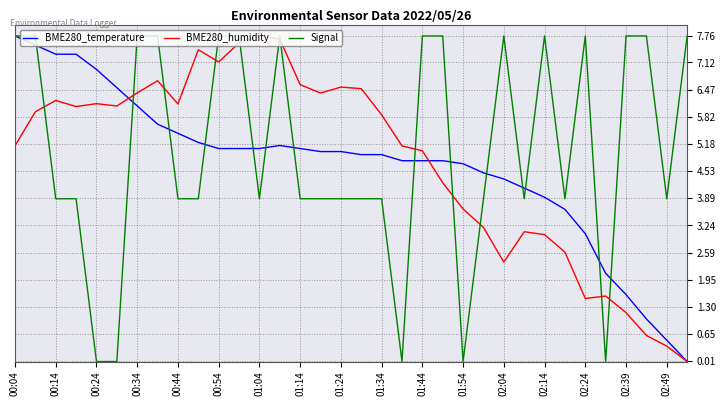

How many times do BME280_humidity and Signal cross each other?

12